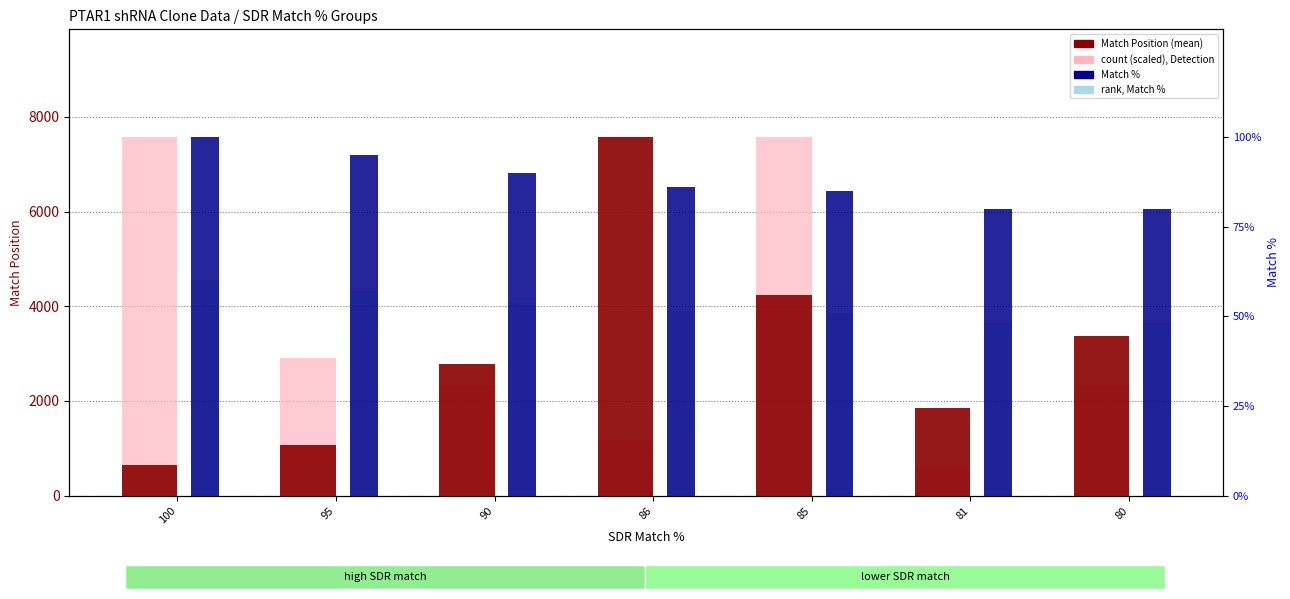

True or false: rank, Match % has a value of 54.0 at 90.

True